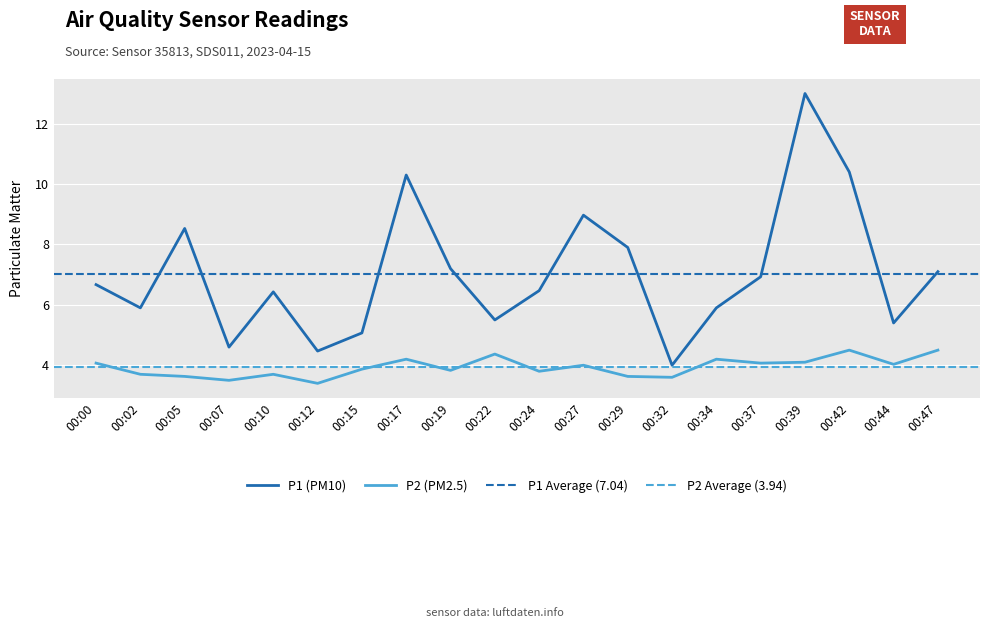

True or false: P2 has more than 0 points higher than both neighbors.

True